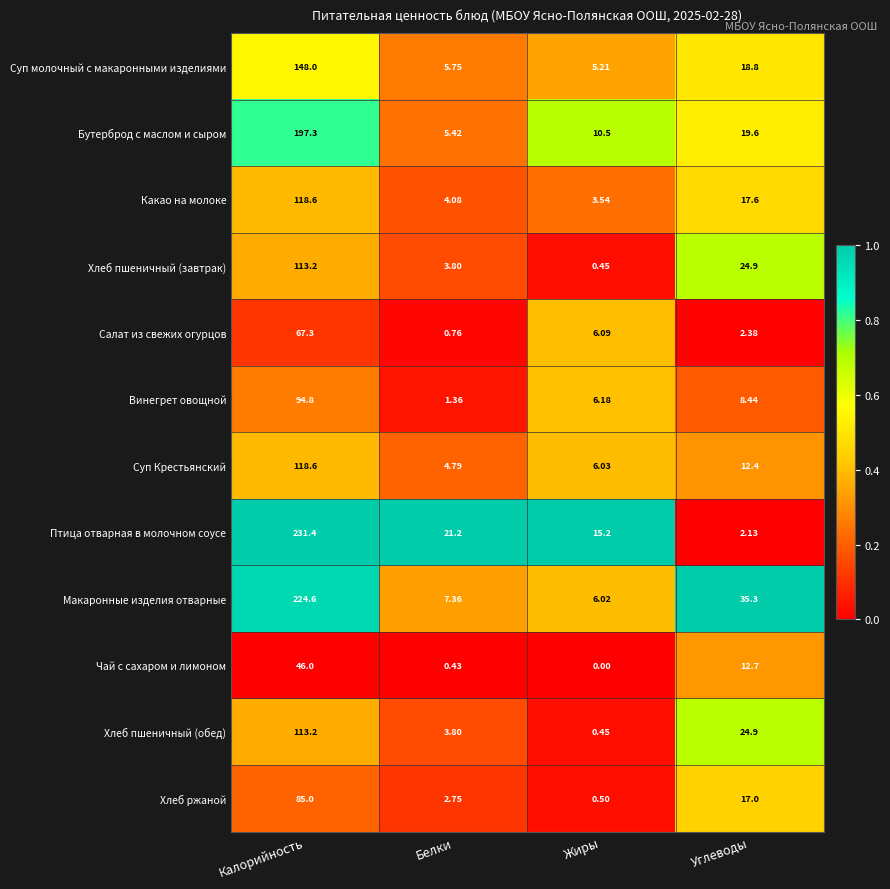

At which category does the chart reach its peak across all series?

Калорийность